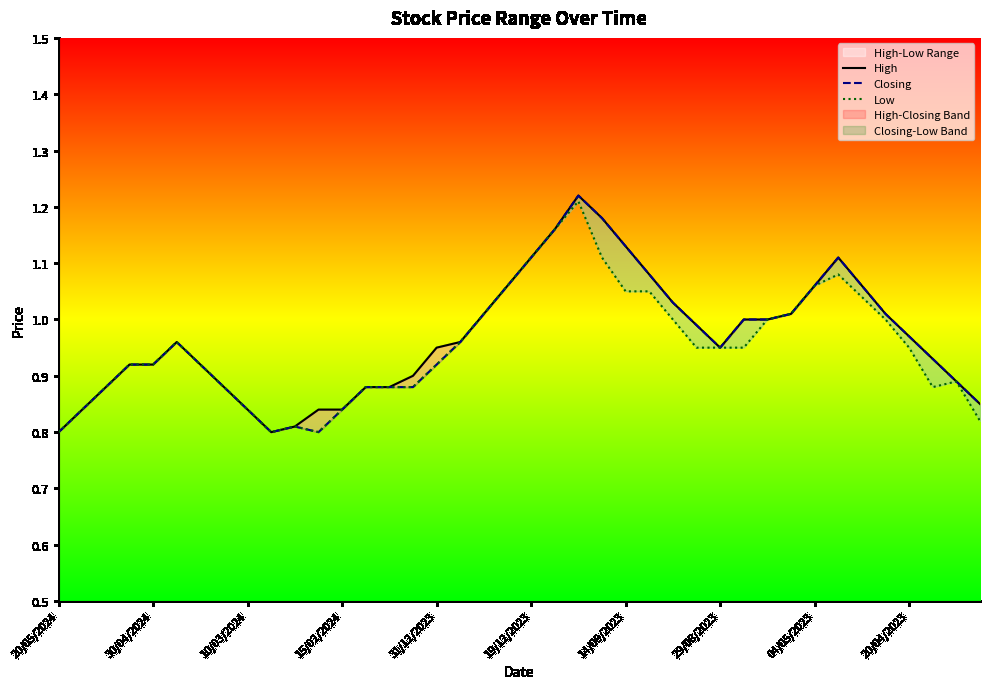

What is the difference between the maximum and minimum values in the Closing series?

0.4